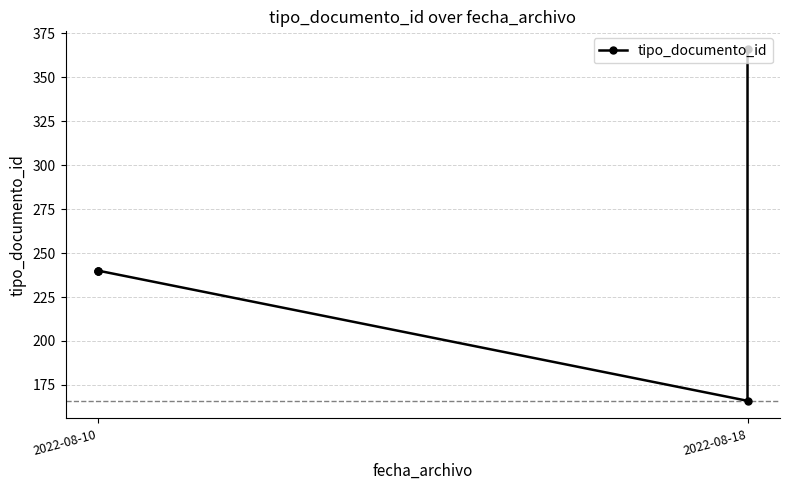

What is the difference between the second highest and minimum values?

74